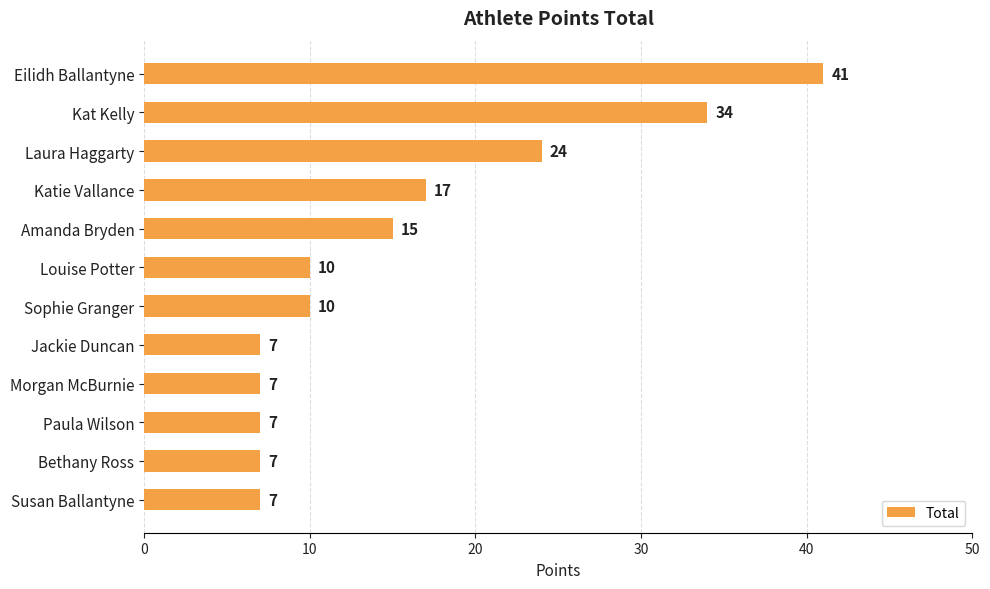

Approximately how many times larger is the value at Laura Haggarty compared to Louise Potter?

2.4